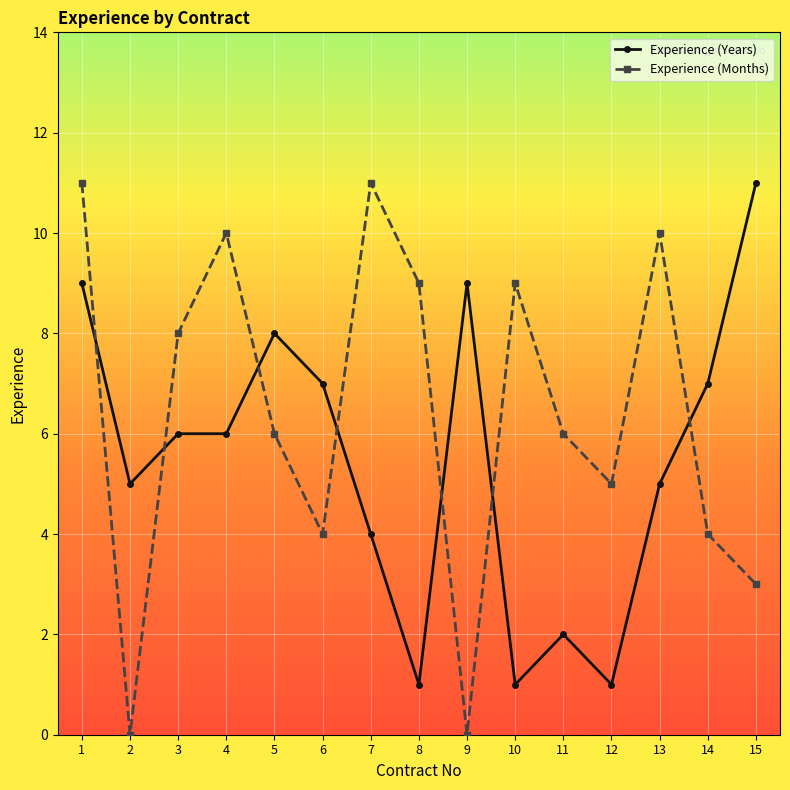

What is the value of the Experience (Years) point at the 9th from the left?

9